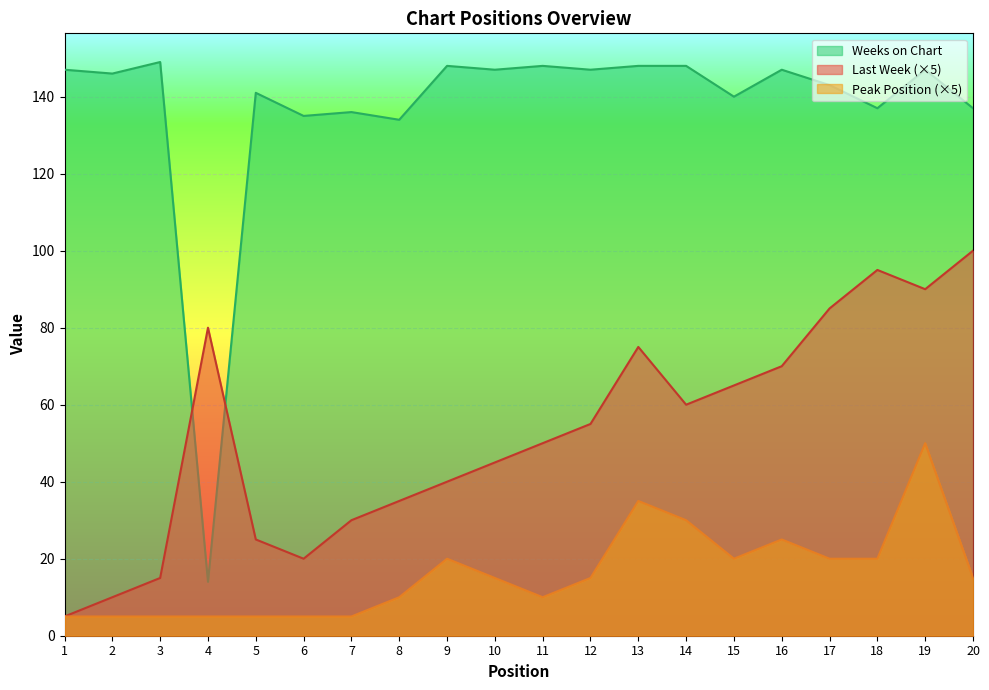

Reading left to right, list all the values displayed in this chart.

Last Week: 5	10	15	80	25	20	30	35	40	45	50	55	75	60	65	70	85	95	90	100
Peak Position: 5	5	5	5	5	5	5	10	20	15	10	15	35	30	20	25	20	20	50	15
Weeks on Chart: 147	146	149	14	141	135	136	134	148	147	148	147	148	148	140	147	143	137	147	137